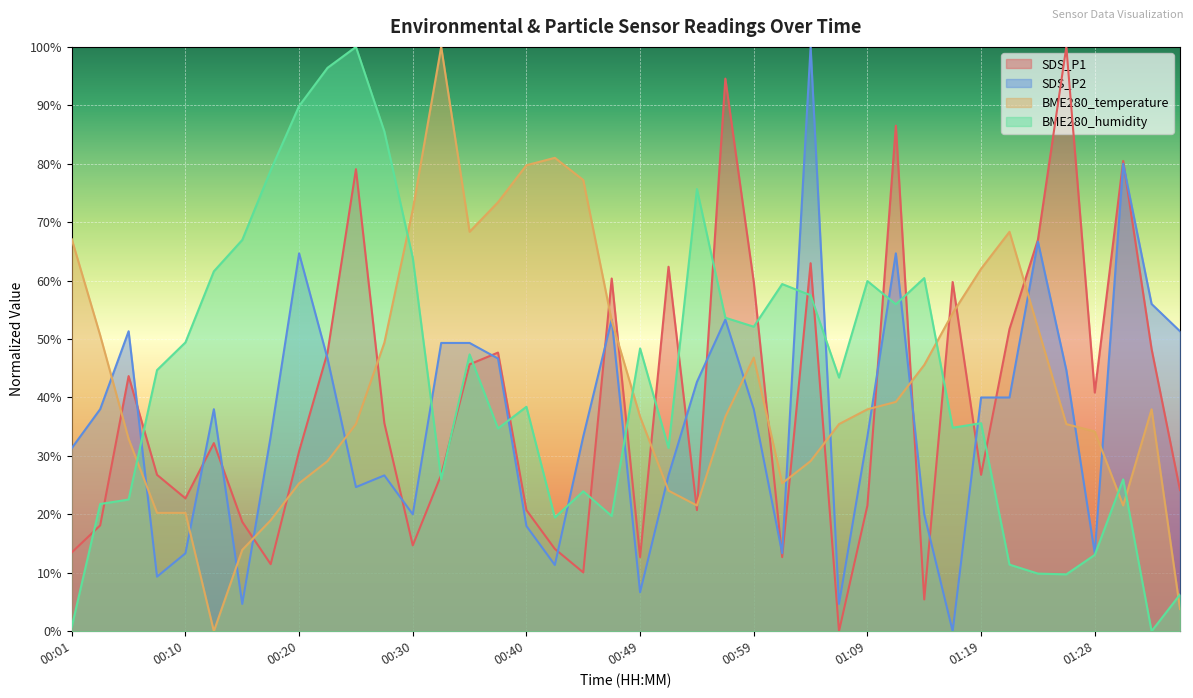

What is the label of the 32nd point from the left?

01:16